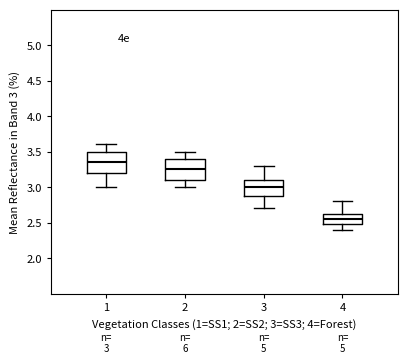

Which box's median line is the highest?

1